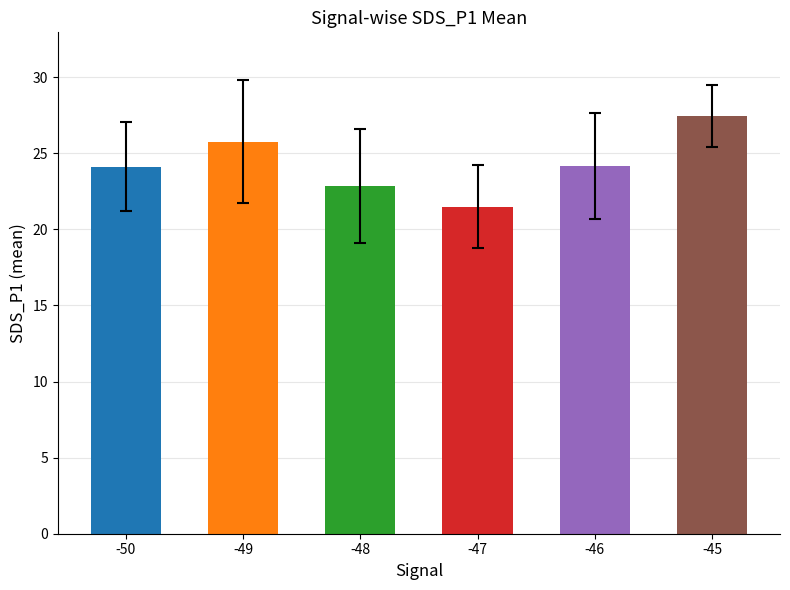

What is the value of the 4th bar from the left?

21.5